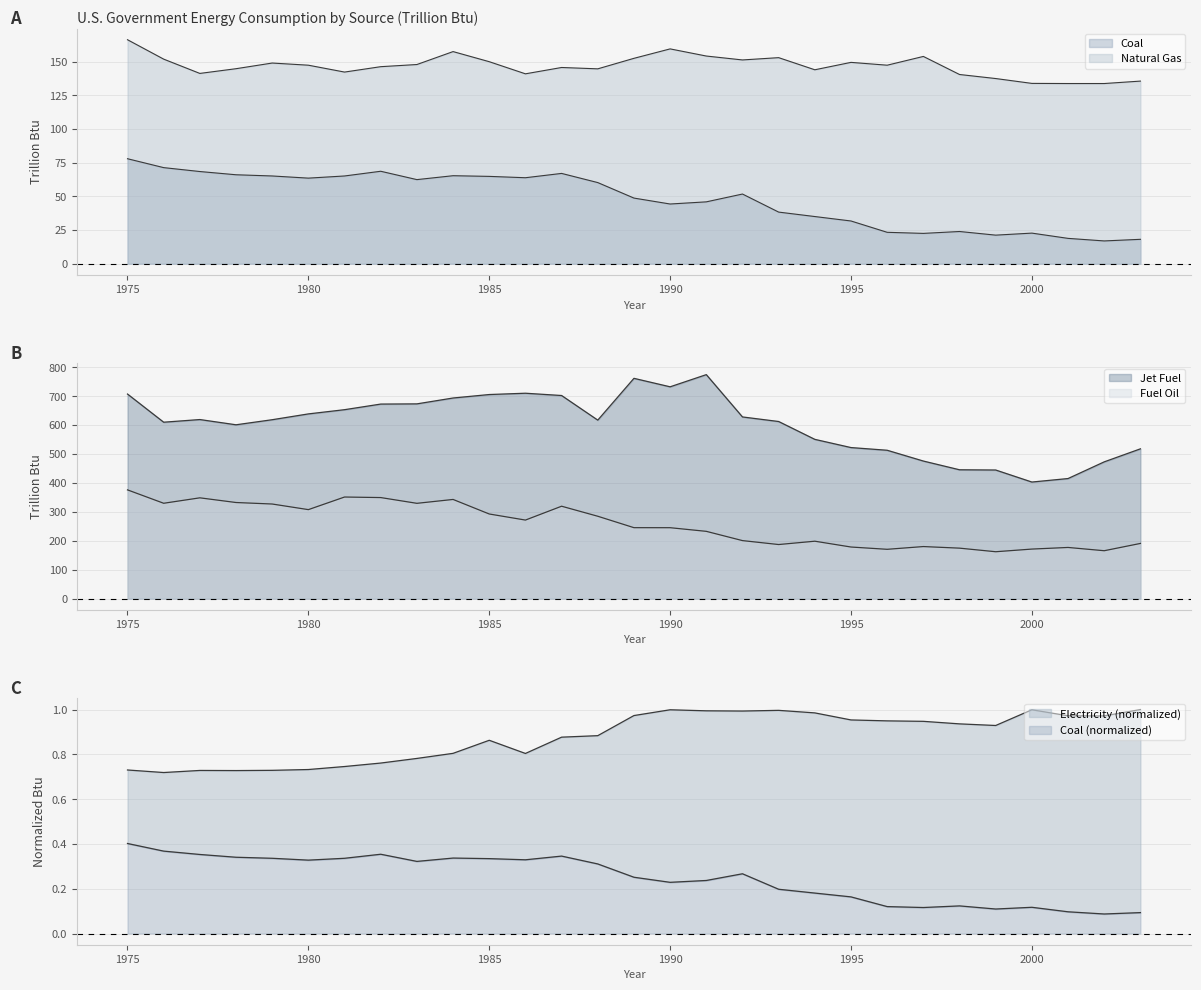

Is the value of Natural Gas at 1979 greater than the value of Electricity at 1980?

Yes